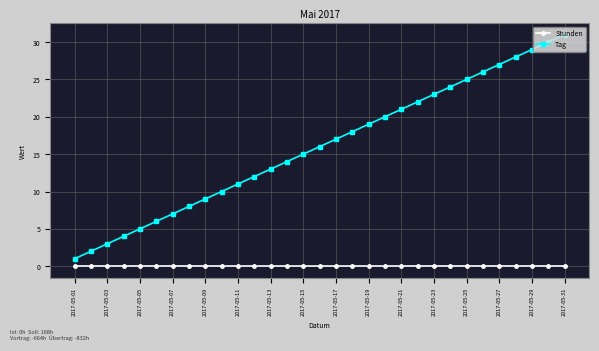

Which series has the largest total across all categories?

Tag